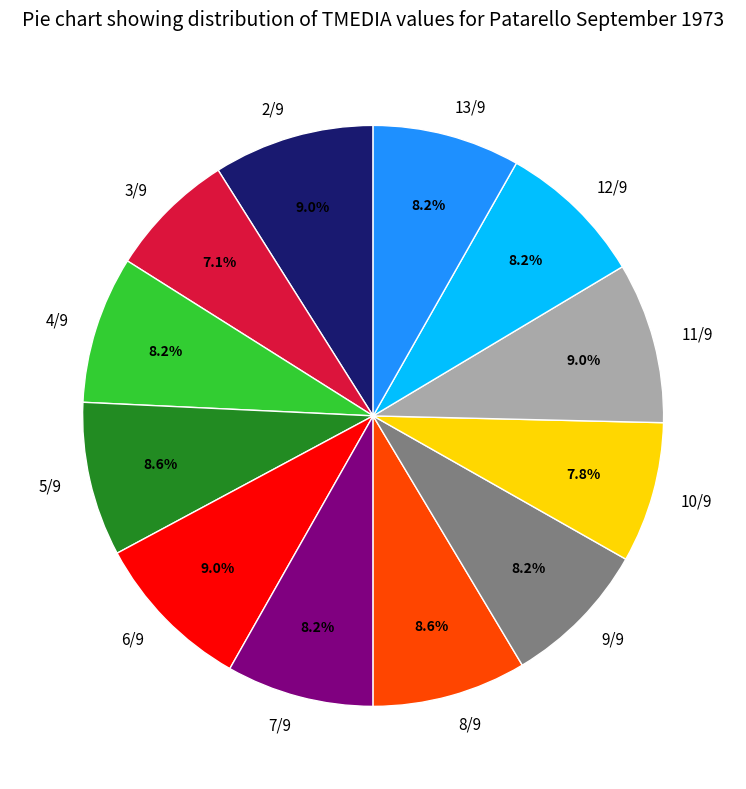

What percentage do 8/9 and 10/9 together represent?

16.4%